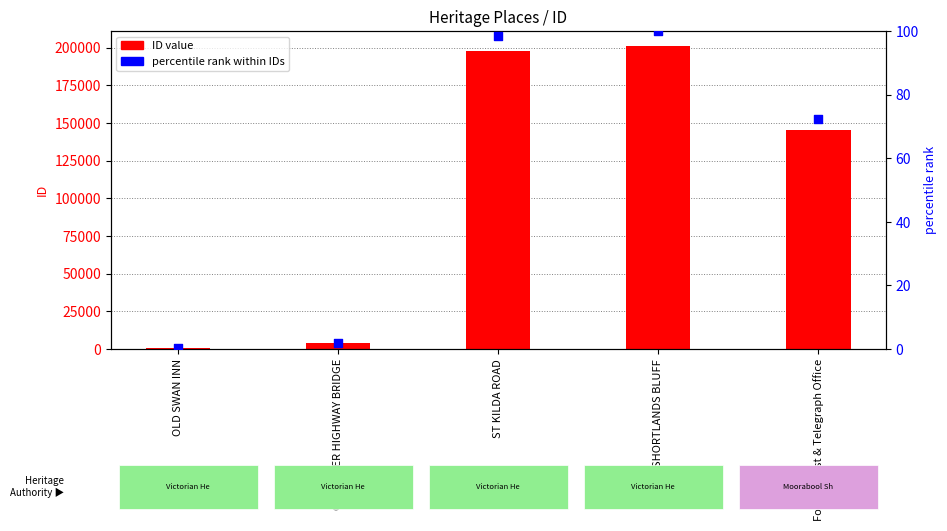

Which series has the widest spread of Y values?

ID value